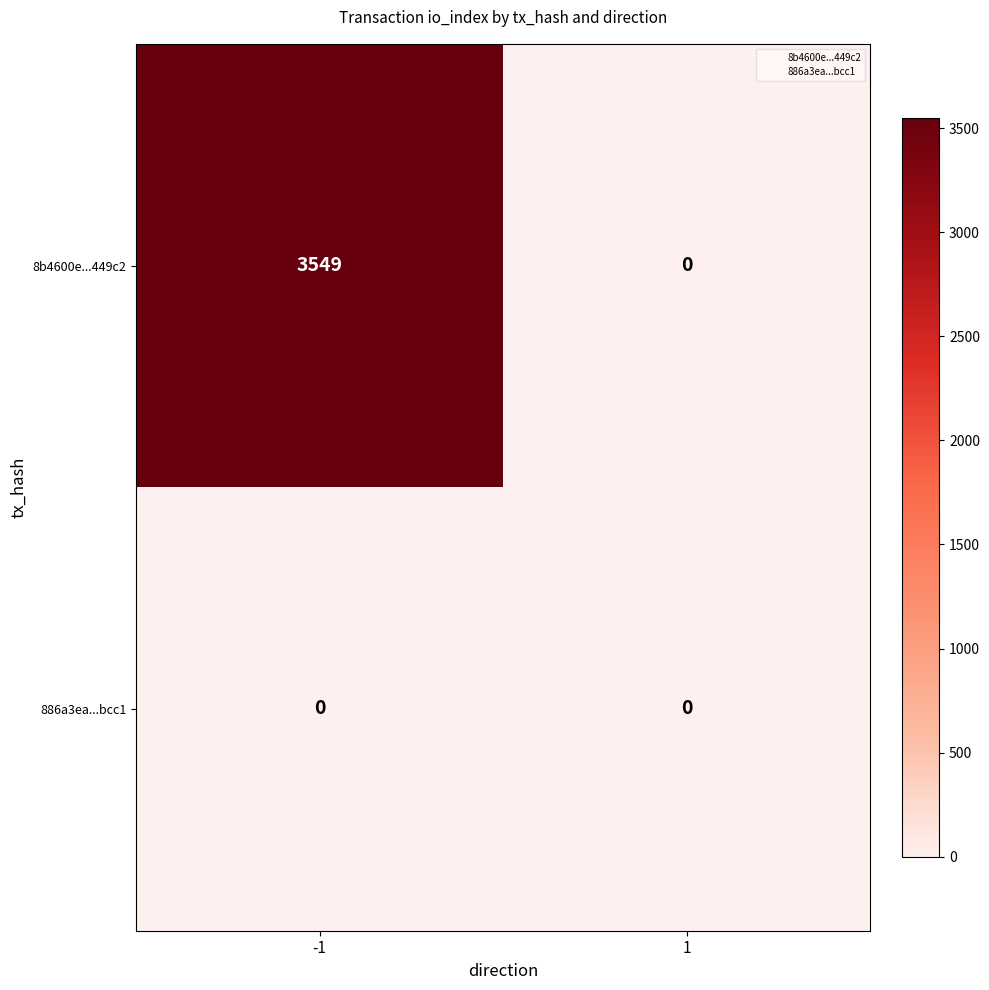

Which series has the widest spread of values?

8b4600e...449c2